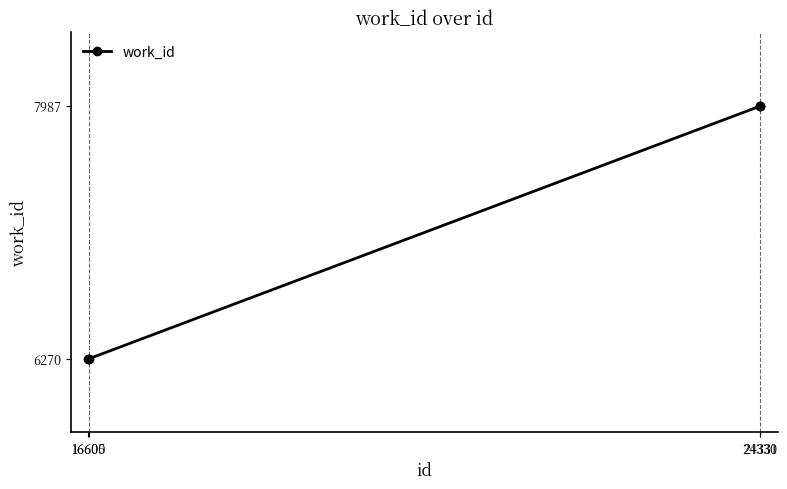

What is the greatest value displayed?

7987